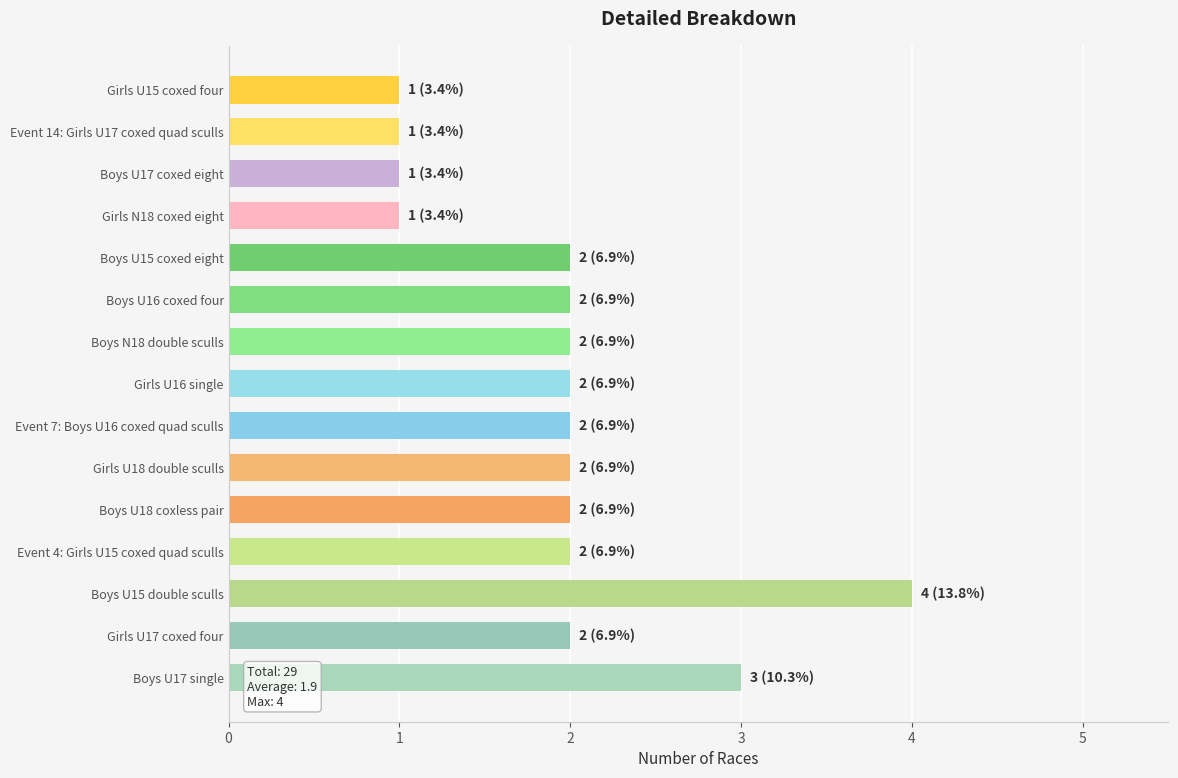

Is it true that the value at Boys U16 coxed four is 2?

True